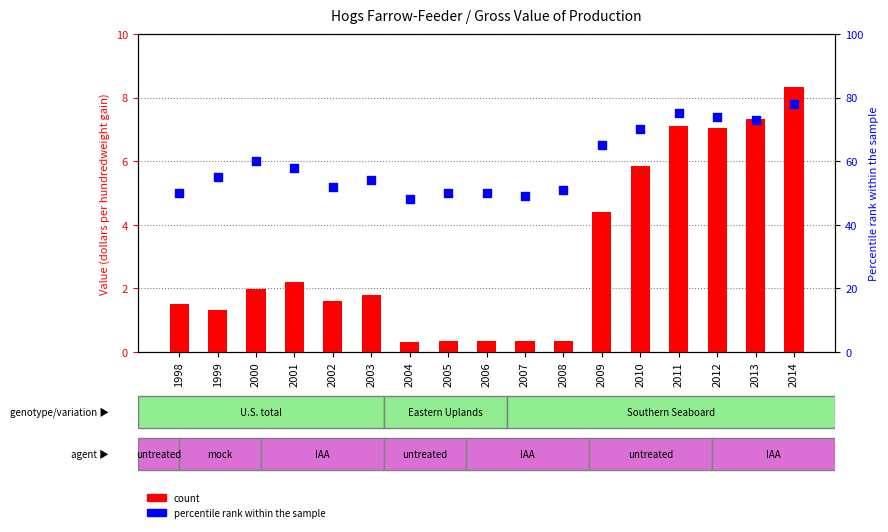

Which series has the largest total across all categories?

percentile rank within the sample